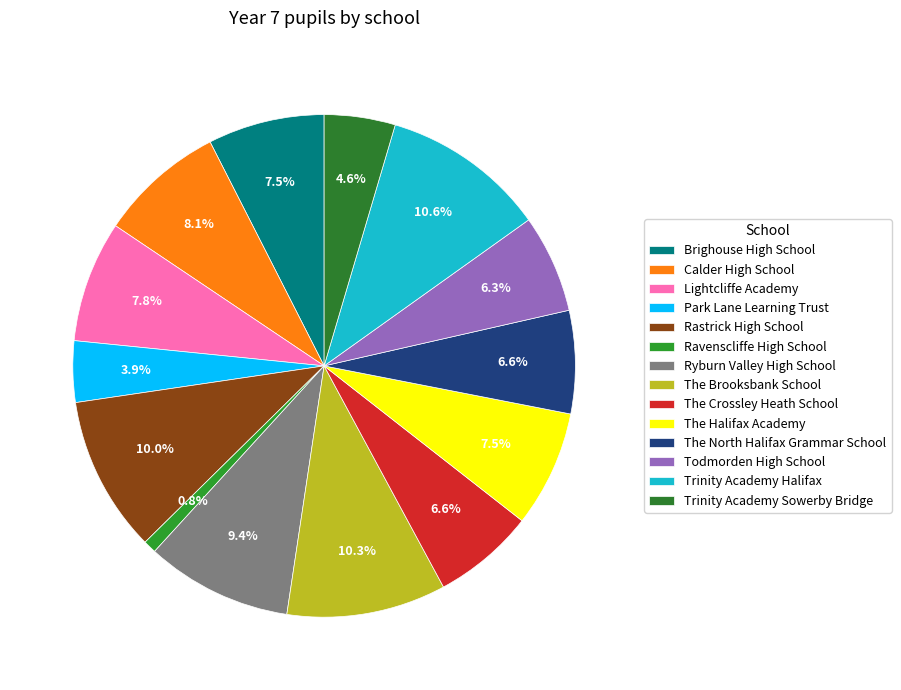

Count the number of slices in the pie.

14